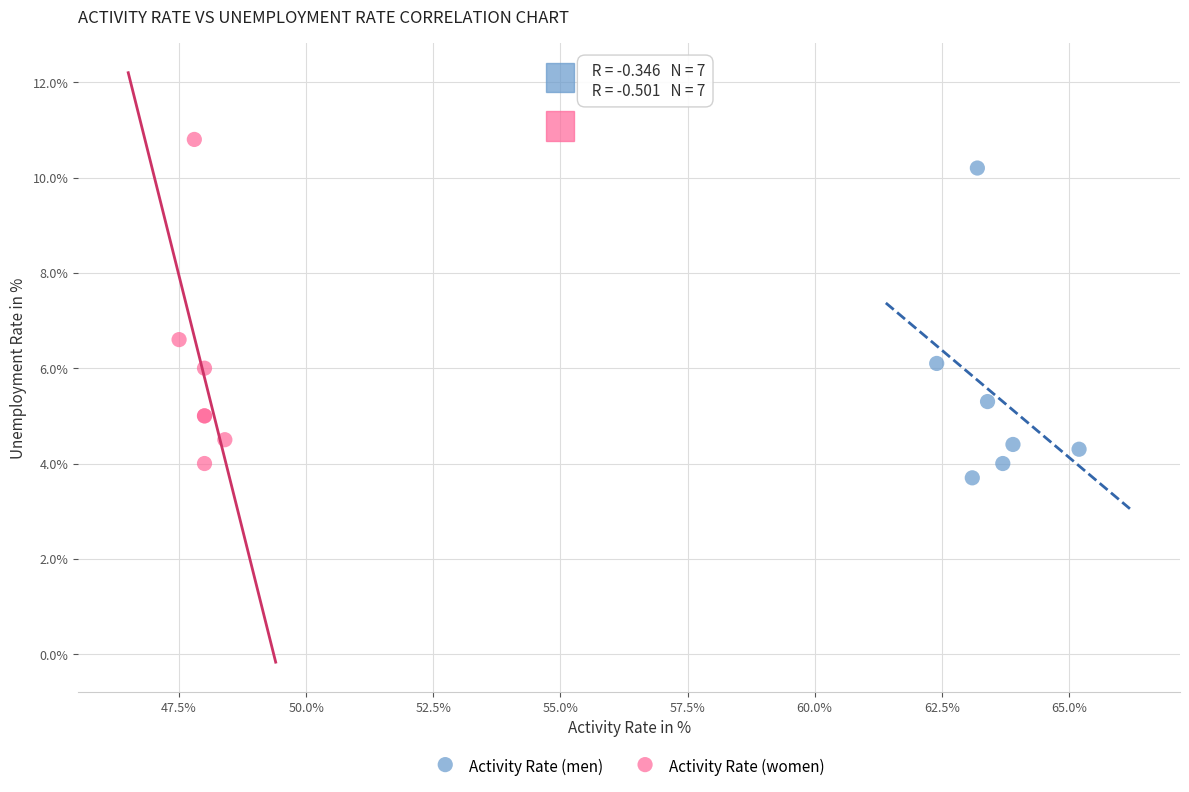

Which series has the largest Y range (max minus min)?

Activity Rate (women)